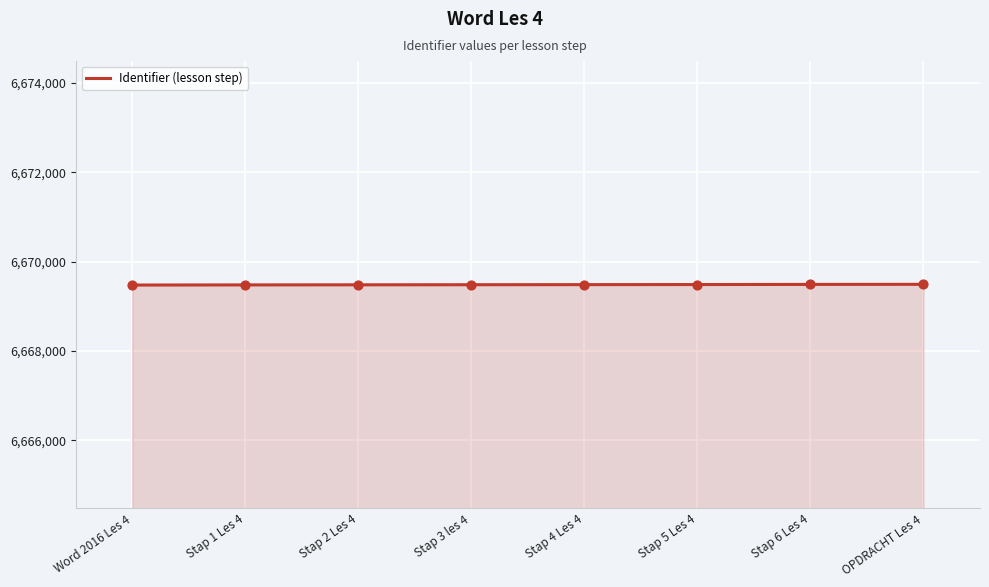

Approximately how many times larger is the value at Stap 6 Les 4 compared to Stap 2 Les 4?

1.0